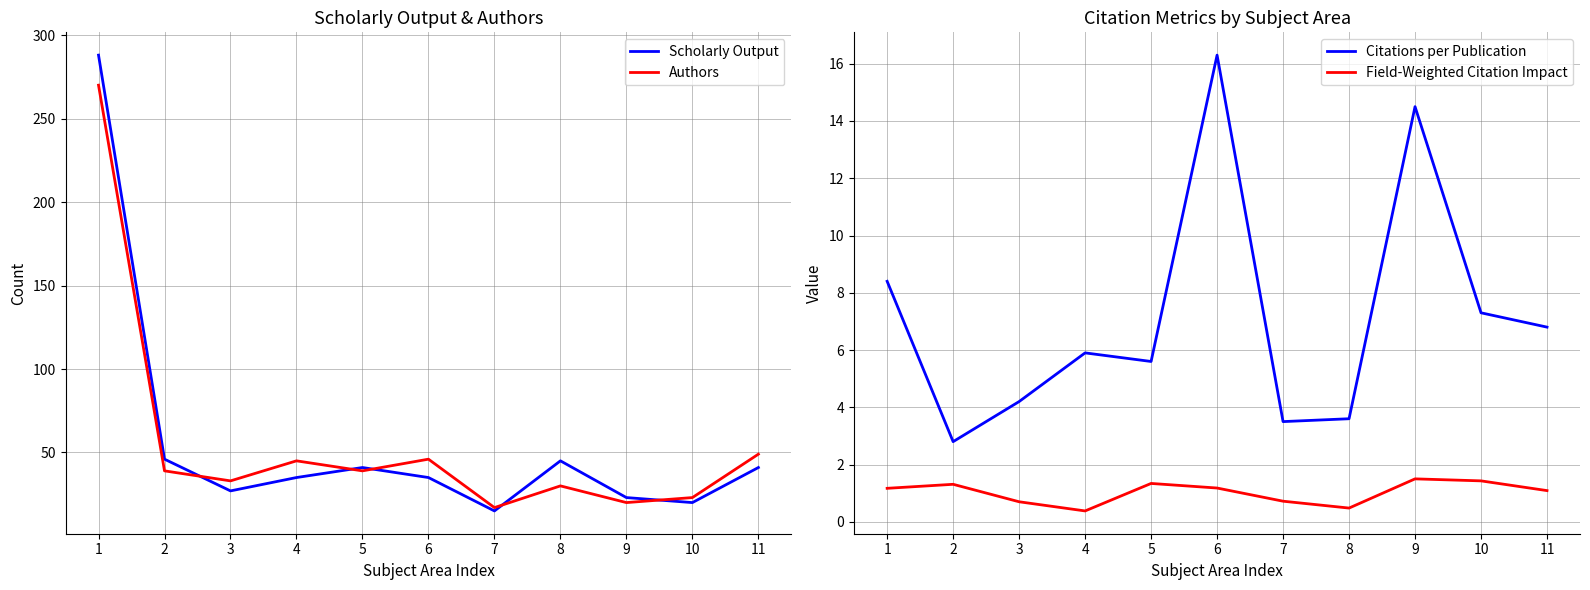

What is the sum of all Field-Weighted Citation Impact values?

11.3